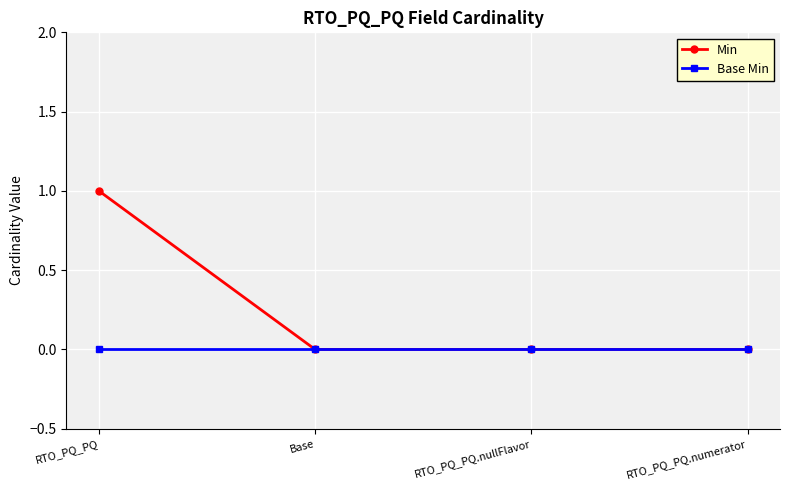

What position from the right is RTO_PQ_PQ.nullFlavor?

2